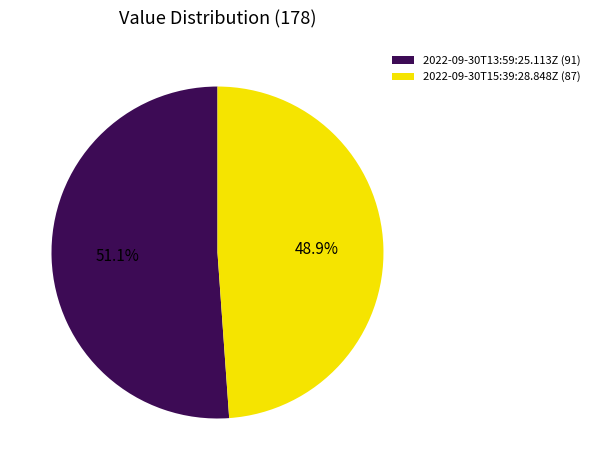

To the nearest percent, what is the difference between the largest and smallest slice percentages?

2%